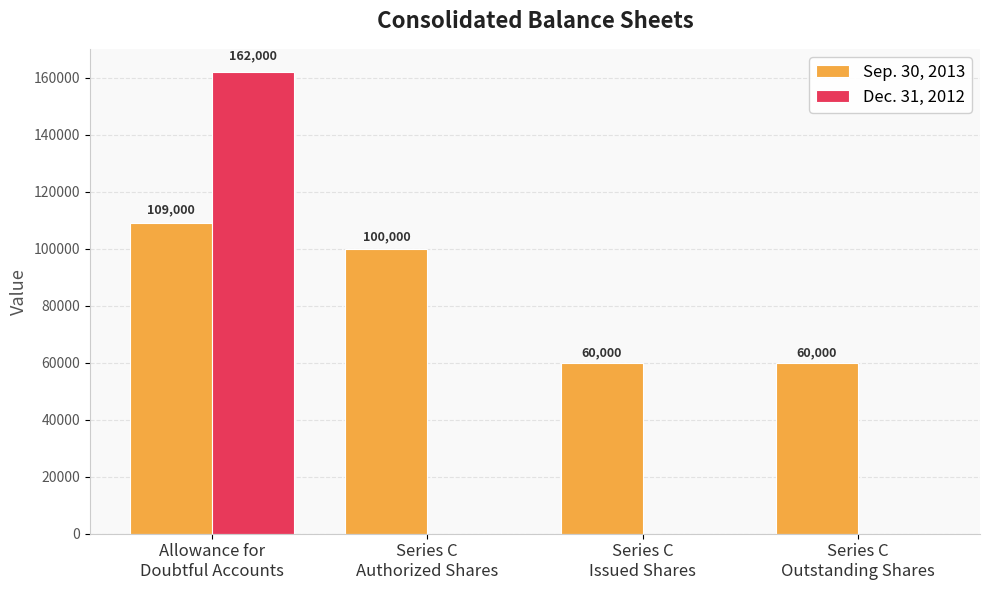

Is the value of Sep. 30, 2013 at Series C
Authorized Shares greater than the value of Dec. 31, 2012 at Series C
Issued Shares?

Yes